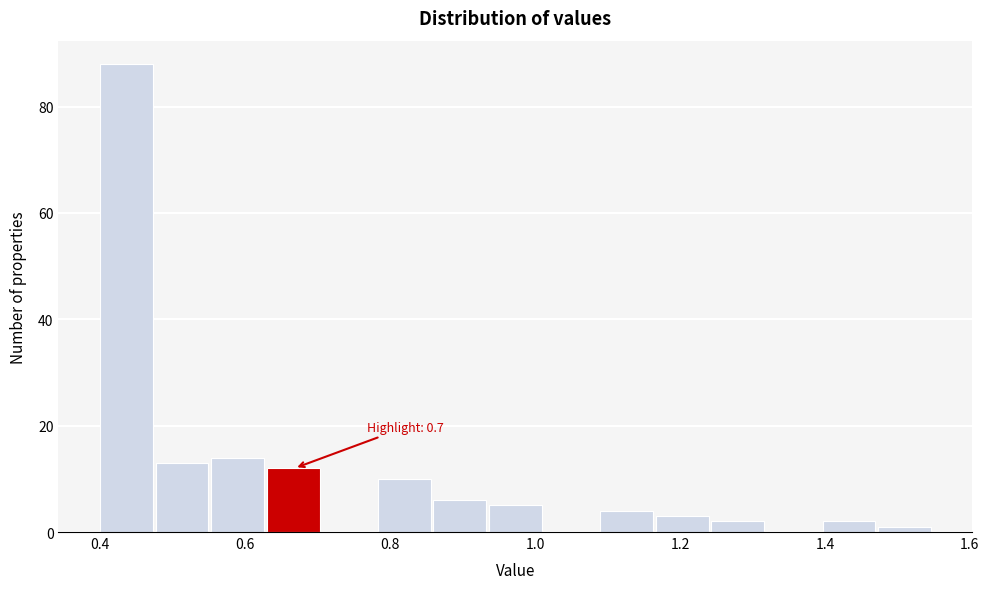

Around what value on the x-axis is the tallest bar? Give the approximate position of its centre, as read against the axis.

0.44